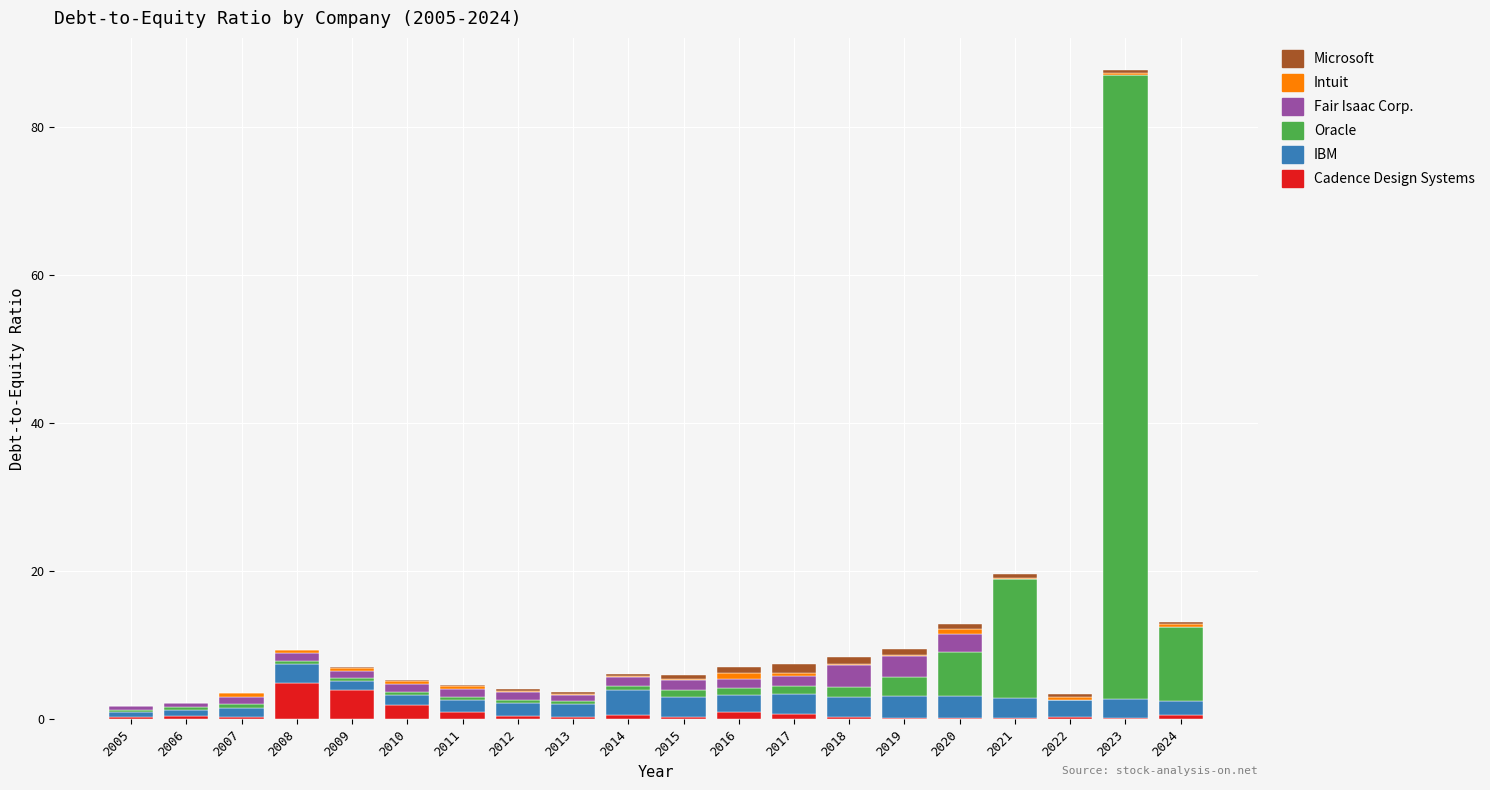

What is the maximum value for Cadence Design Systems?

4.9